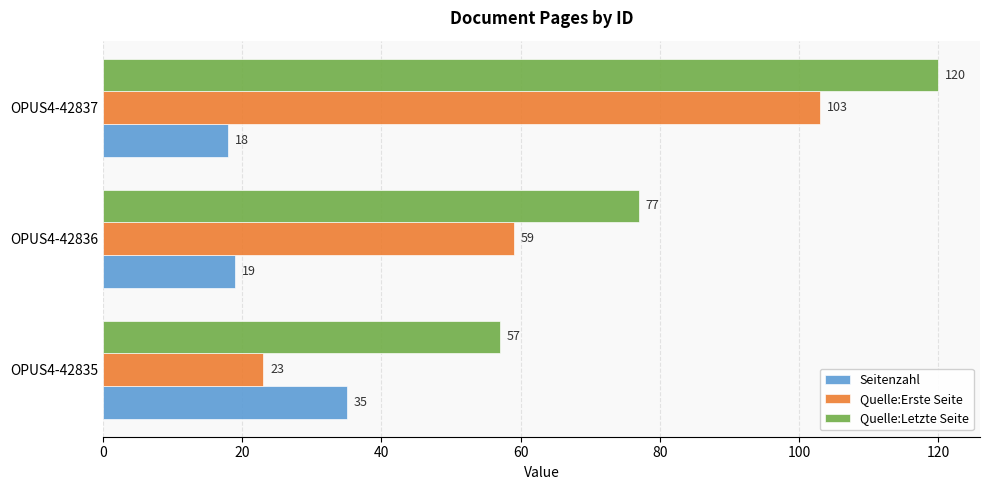

The Seitenzahl series shows 7 at OPUS4-42837. True or false?

False